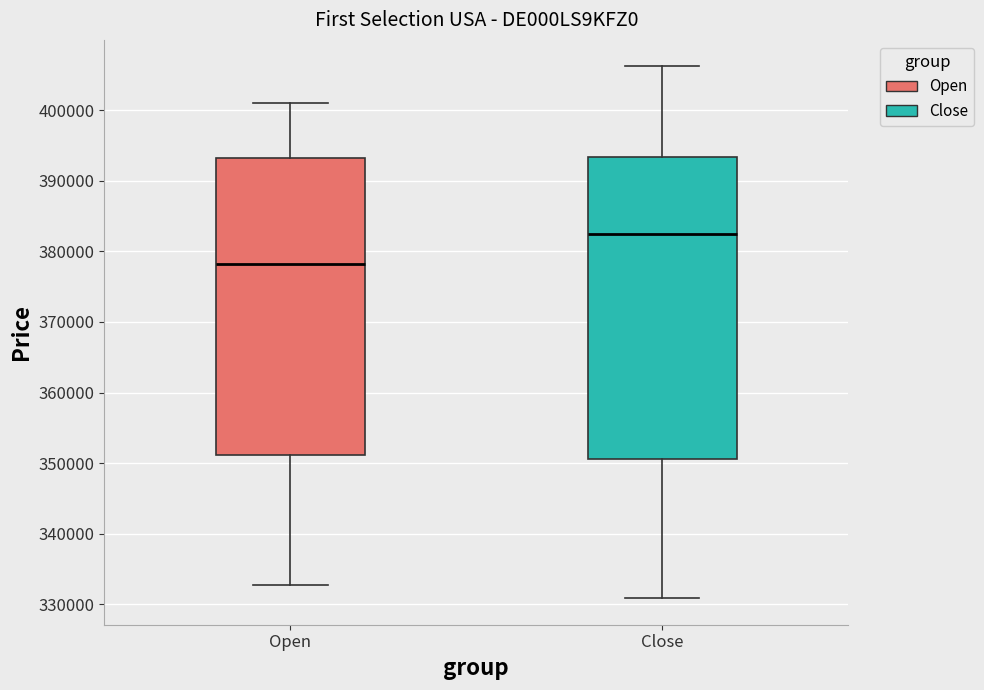

Which box's median line is the lowest?

Open